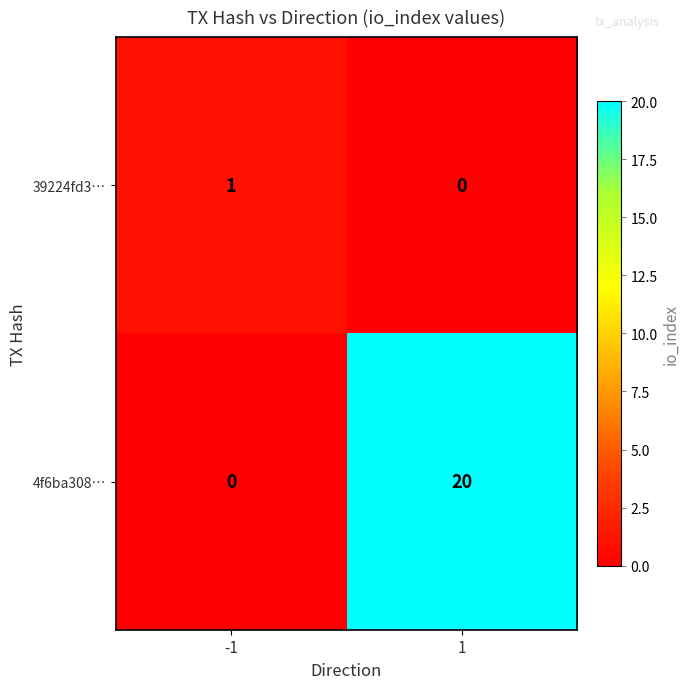

What is the difference between the maximum and minimum values in the 4f6ba308… series?

20